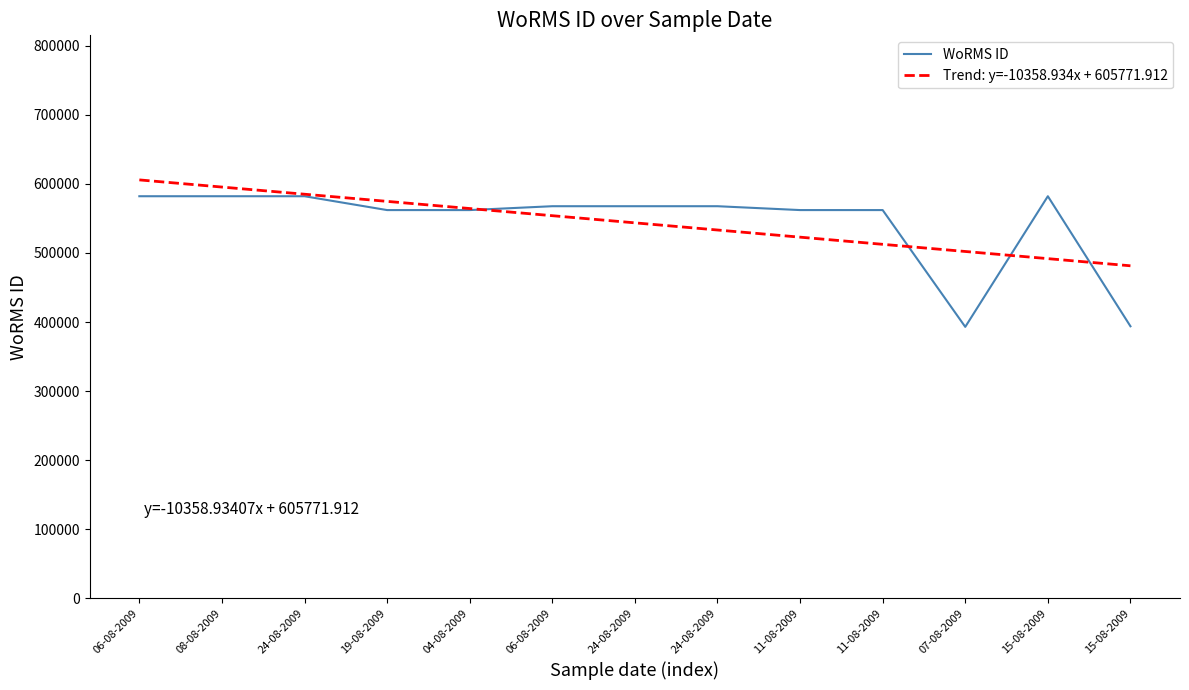

Reading right to left, list all the values displayed in this chart.

15-08-2009=393944	15-08-2009=582135	07-08-2009=393087	11-08-2009=562097	11-08-2009=562103	24-08-2009=567691	24-08-2009=567691	06-08-2009=567691	04-08-2009=562097	19-08-2009=562097	24-08-2009=582135	08-08-2009=582135	06-08-2009=582135